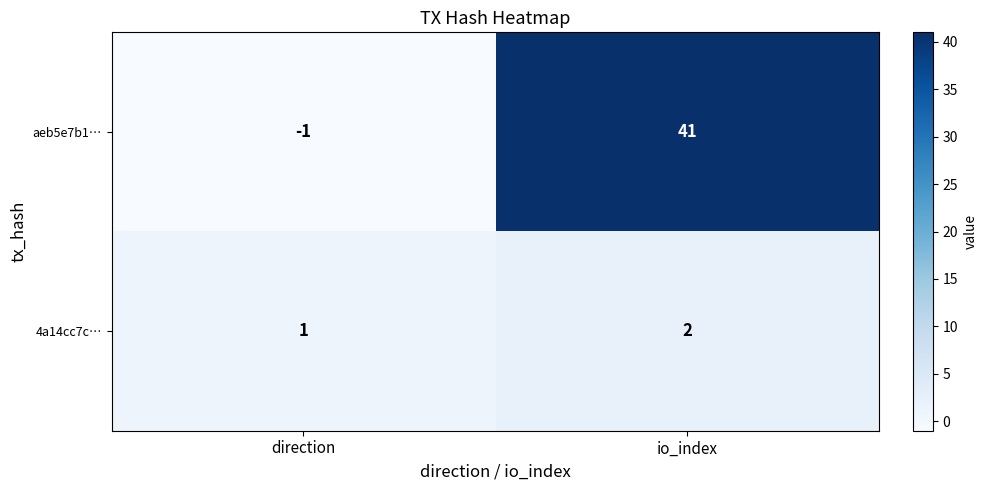

Reading left to right, extract all data points from this chart.

aeb5e7b1…: -1	41
4a14cc7c…: 1	2